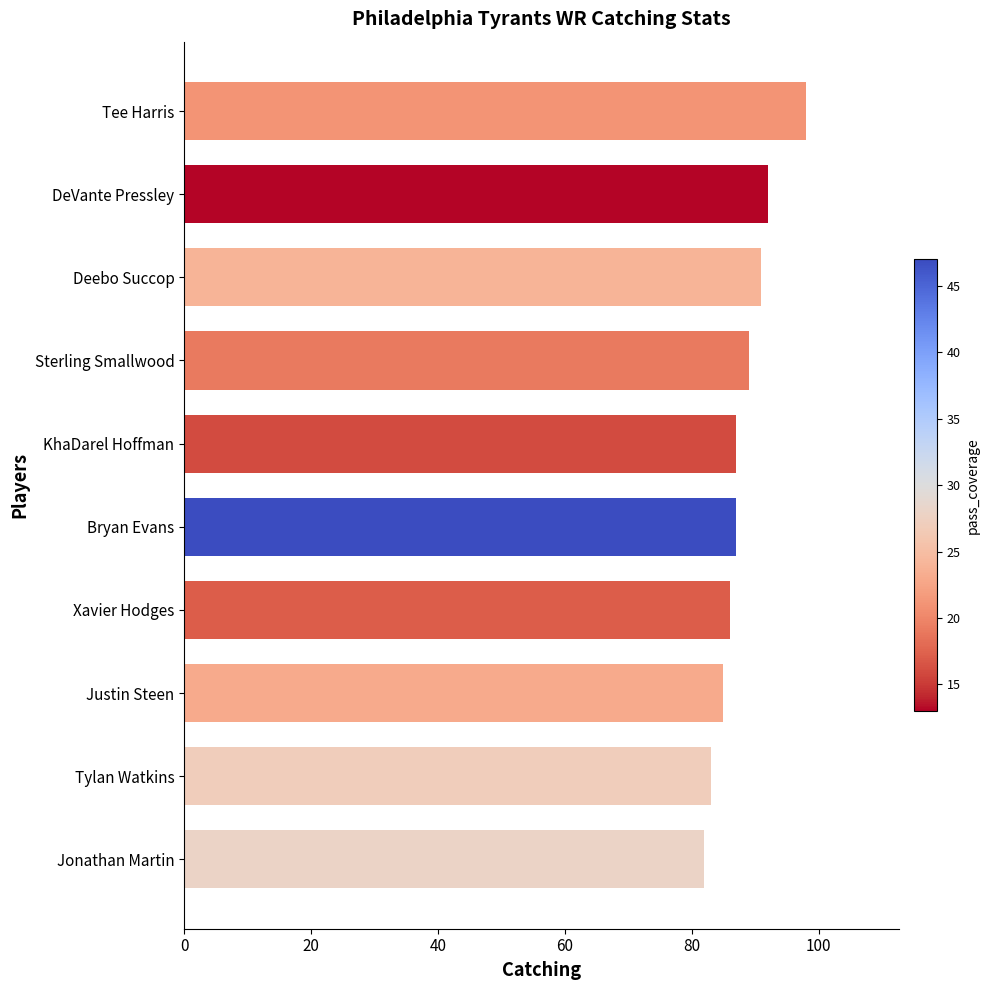

What is the sum of all values?

880